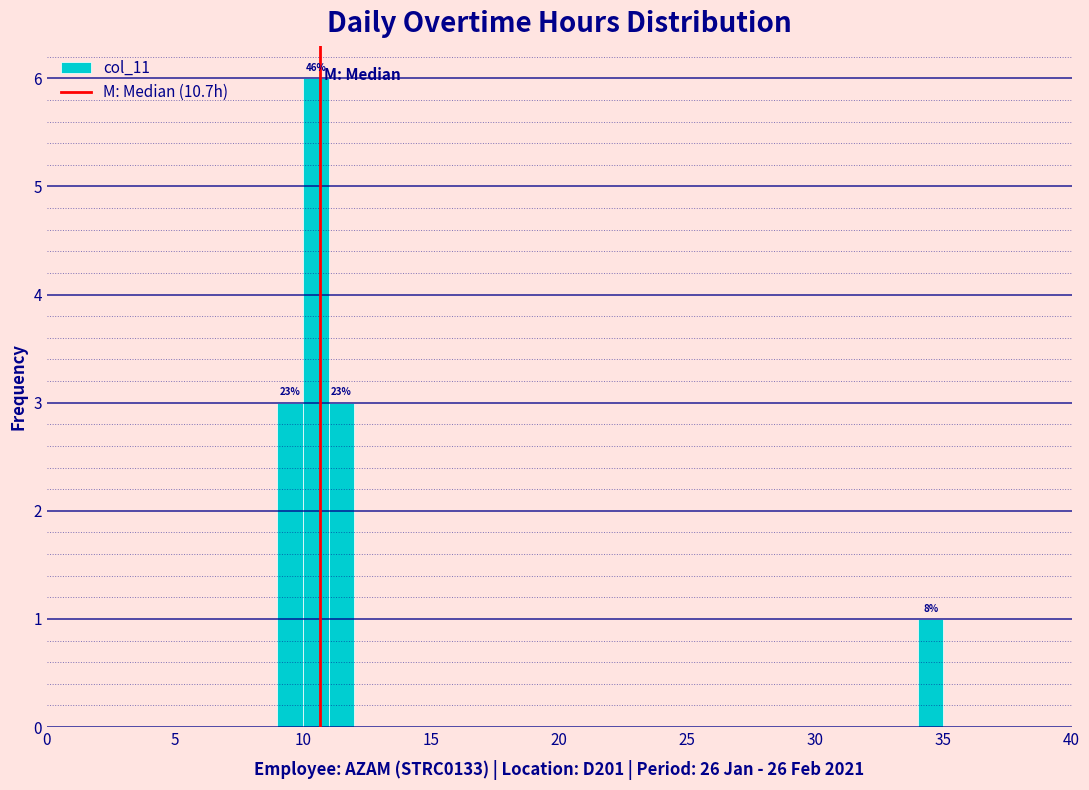

Read against the x-axis, roughly where is the centre of the tallest bar?

10.5